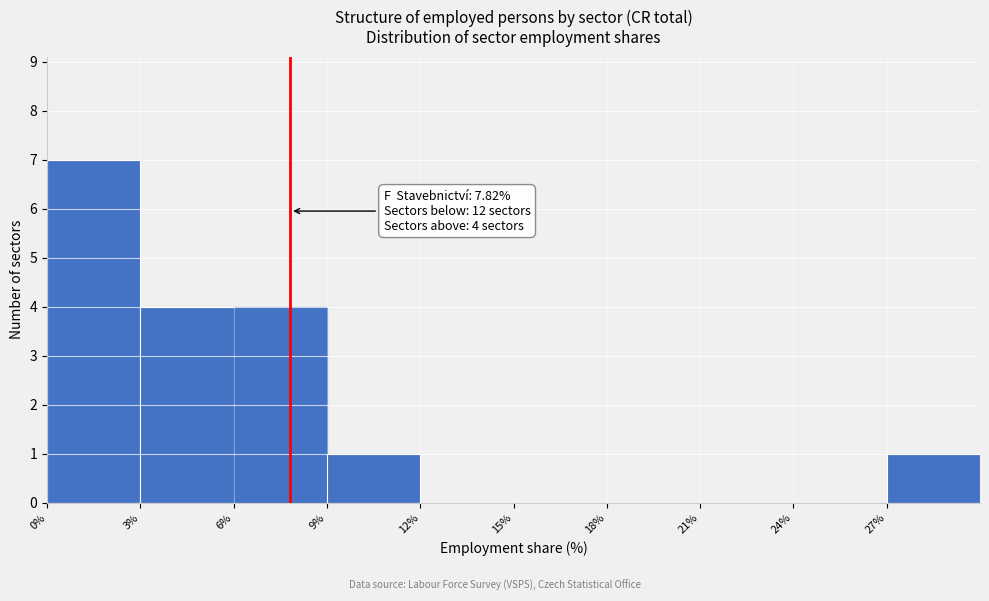

Over which range of the x-axis is the bar tallest?

0 to 3